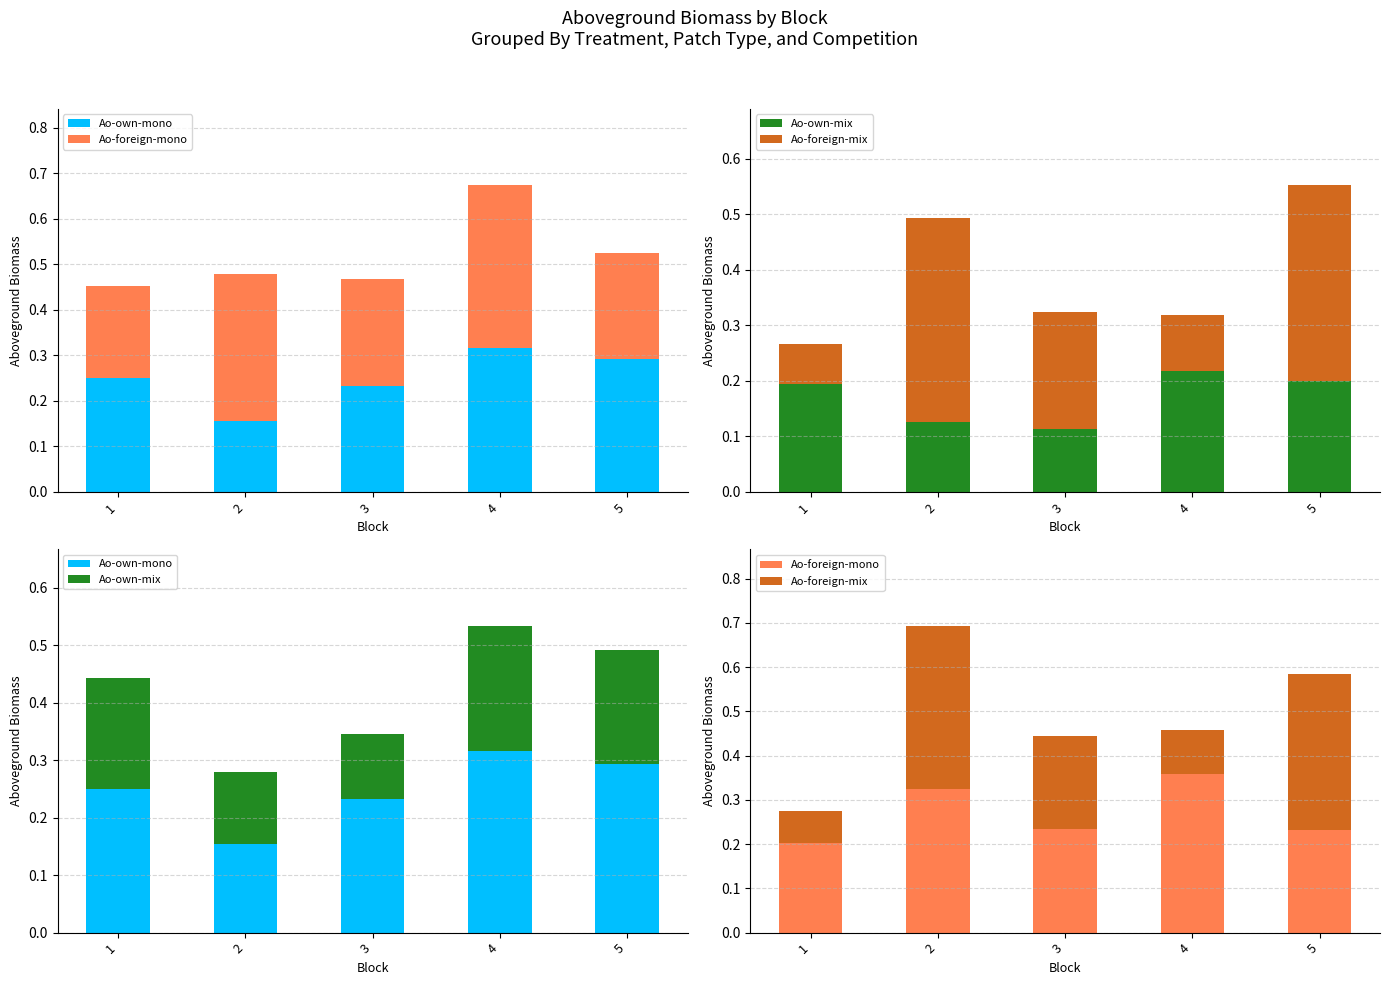

Read the Ao-foreign-mono value at 4.

0.4